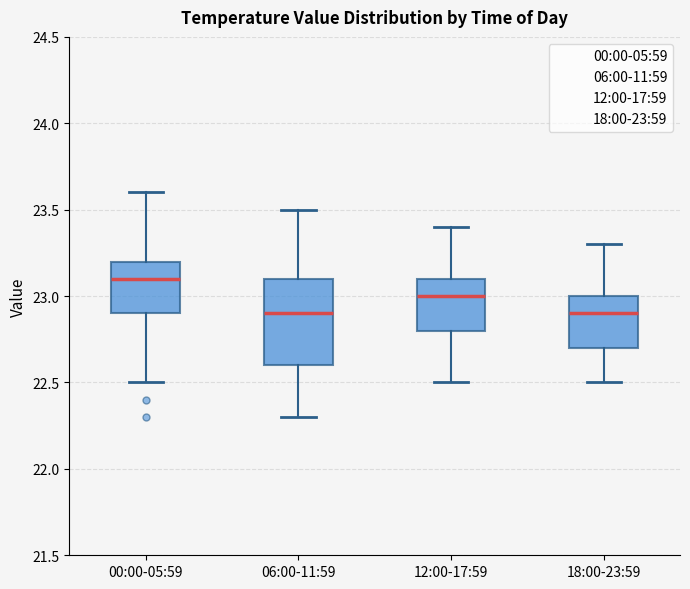

Comparing the boxes themselves (not the whiskers), which one is the tallest?

06:00-11:59